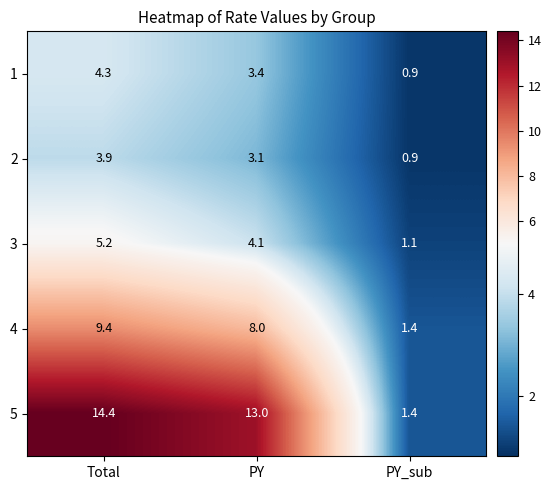

What is the difference between the maximum and second lowest values in the 3 series?

1.1